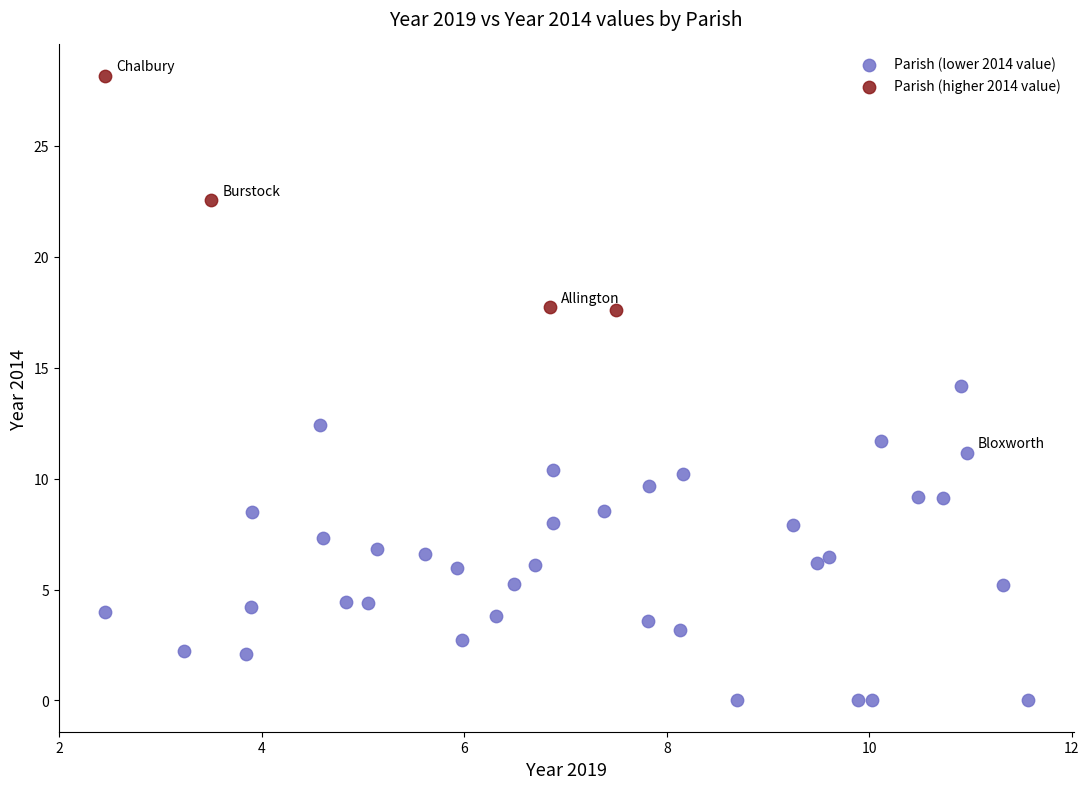

Which series contains the lowest Y value?

Parish (lower 2014 value)